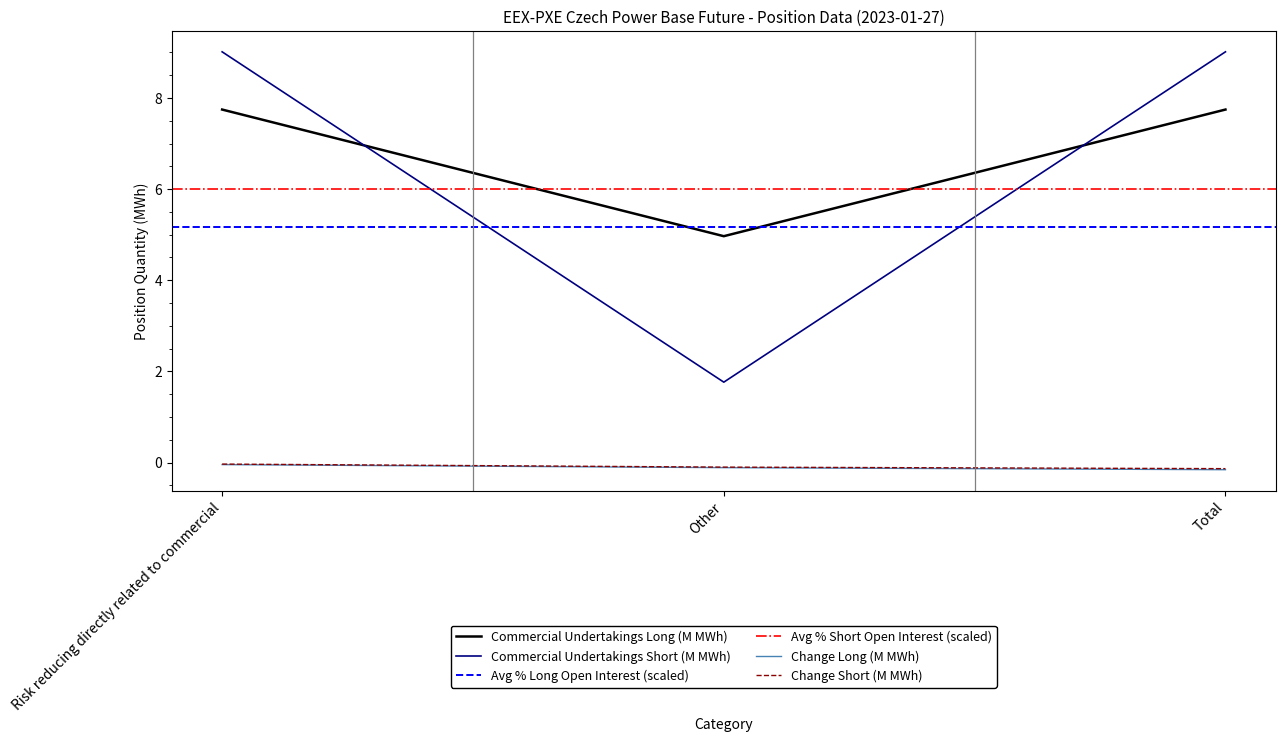

Is the value of Change Long (M MWh) at Risk reducing directly related to commercial greater than the value of Commercial Undertakings Short (M MWh) at Other?

No